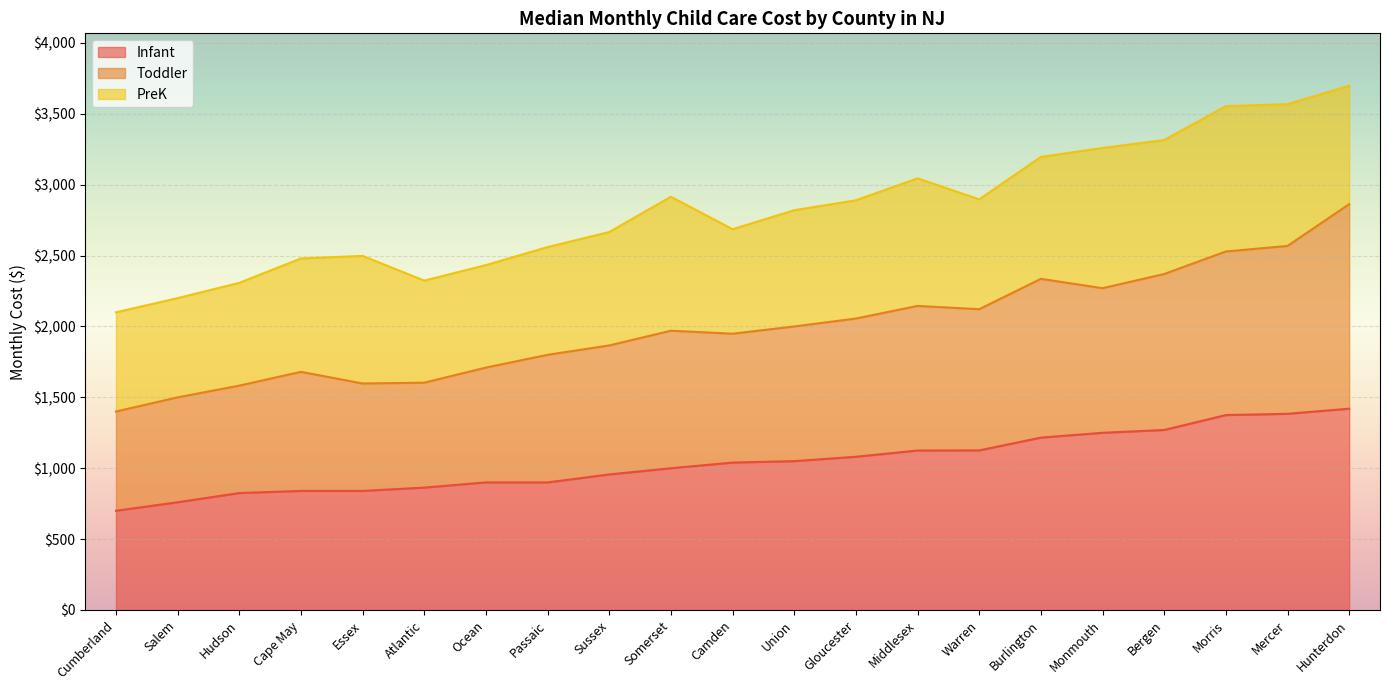

Which series has the largest range (max minus min)?

Toddler